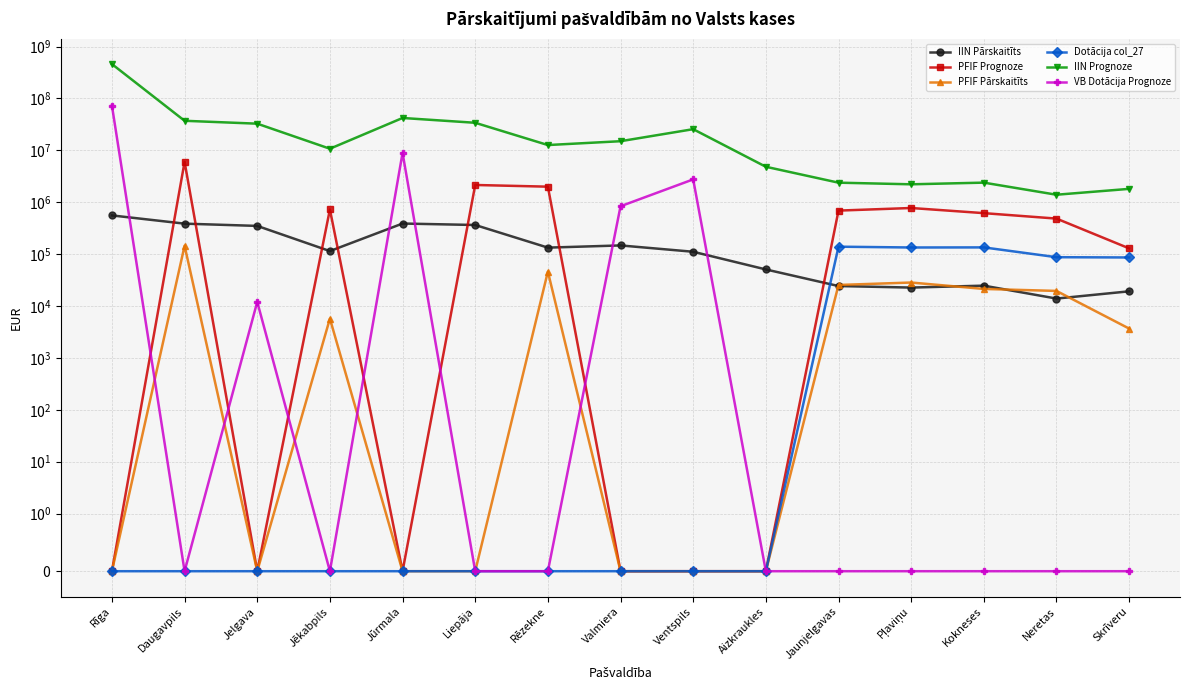

Rank the series at Ventspils from highest to lowest value.

IIN Prognoze, VB Dotācija Prognoze, IIN Pārskaitīts, PFIF Prognoze, PFIF Pārskaitīts, Dotācija col_27